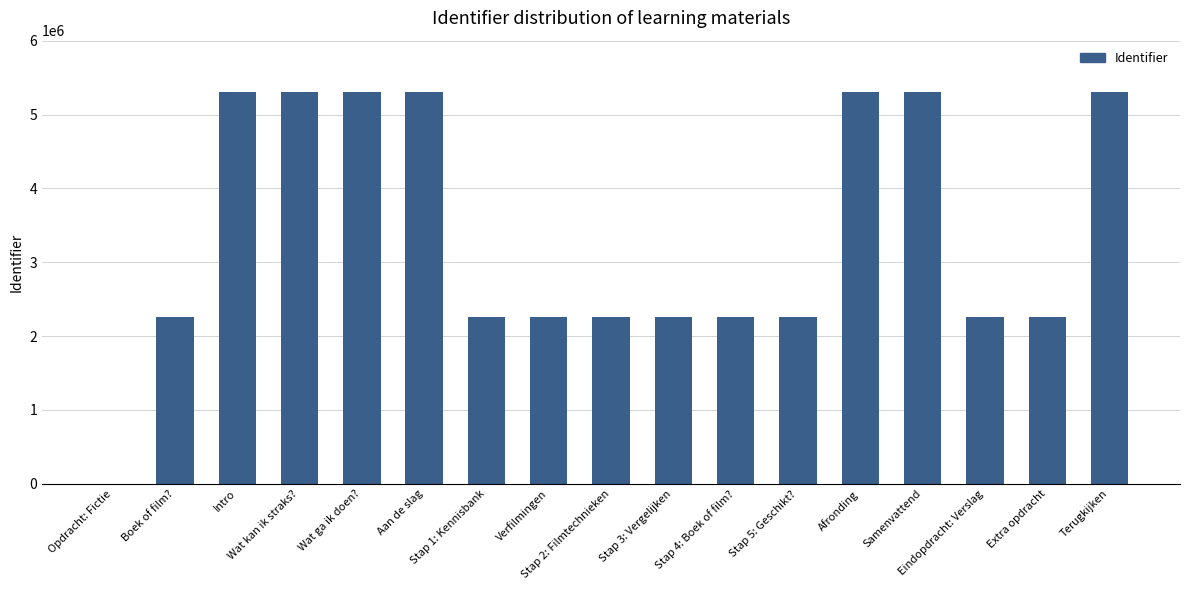

What is the sum of all values?

57502650